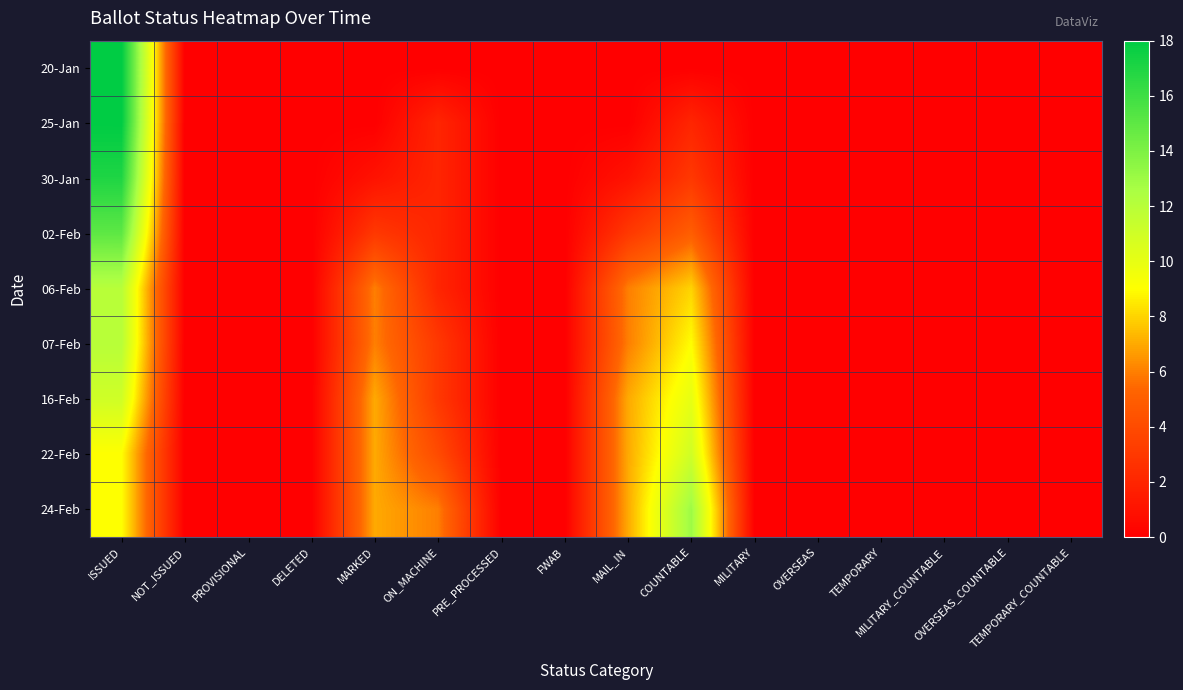

Reading left to right, transcribe all the data shown in this chart.

20-Jan: ISSUED=18	NOT_ISSUED=0	PROVISIONAL=0	DELETED=0	MARKED=0	ON_MACHINE=0	PRE_PROCESSED=0	FWAB=0	MAIL_IN=0	COUNTABLE=0	MILITARY=0	OVERSEAS=0	TEMPORARY=0	MILITARY_COUNTABLE=0	OVERSEAS_COUNTABLE=0	TEMPORARY_COUNTABLE=0
25-Jan: ISSUED=18	NOT_ISSUED=0	PROVISIONAL=0	DELETED=0	MARKED=0	ON_MACHINE=2	PRE_PROCESSED=0	FWAB=0	MAIL_IN=0	COUNTABLE=2	MILITARY=0	OVERSEAS=0	TEMPORARY=0	MILITARY_COUNTABLE=0	OVERSEAS_COUNTABLE=0	TEMPORARY_COUNTABLE=0
30-Jan: ISSUED=17	NOT_ISSUED=0	PROVISIONAL=0	DELETED=0	MARKED=1	ON_MACHINE=2	PRE_PROCESSED=0	FWAB=0	MAIL_IN=1	COUNTABLE=3	MILITARY=0	OVERSEAS=0	TEMPORARY=0	MILITARY_COUNTABLE=0	OVERSEAS_COUNTABLE=0	TEMPORARY_COUNTABLE=0
02-Feb: ISSUED=15	NOT_ISSUED=0	PROVISIONAL=0	DELETED=0	MARKED=3	ON_MACHINE=2	PRE_PROCESSED=0	FWAB=0	MAIL_IN=3	COUNTABLE=5	MILITARY=0	OVERSEAS=0	TEMPORARY=0	MILITARY_COUNTABLE=0	OVERSEAS_COUNTABLE=0	TEMPORARY_COUNTABLE=0
06-Feb: ISSUED=12	NOT_ISSUED=0	PROVISIONAL=0	DELETED=0	MARKED=6	ON_MACHINE=2	PRE_PROCESSED=0	FWAB=0	MAIL_IN=6	COUNTABLE=8	MILITARY=0	OVERSEAS=0	TEMPORARY=0	MILITARY_COUNTABLE=0	OVERSEAS_COUNTABLE=0	TEMPORARY_COUNTABLE=0
07-Feb: ISSUED=12	NOT_ISSUED=0	PROVISIONAL=0	DELETED=0	MARKED=6	ON_MACHINE=3	PRE_PROCESSED=0	FWAB=0	MAIL_IN=6	COUNTABLE=9	MILITARY=0	OVERSEAS=0	TEMPORARY=0	MILITARY_COUNTABLE=0	OVERSEAS_COUNTABLE=0	TEMPORARY_COUNTABLE=0
16-Feb: ISSUED=11	NOT_ISSUED=0	PROVISIONAL=0	DELETED=0	MARKED=7	ON_MACHINE=3	PRE_PROCESSED=0	FWAB=0	MAIL_IN=7	COUNTABLE=10	MILITARY=0	OVERSEAS=0	TEMPORARY=0	MILITARY_COUNTABLE=0	OVERSEAS_COUNTABLE=0	TEMPORARY_COUNTABLE=0
22-Feb: ISSUED=9	NOT_ISSUED=0	PROVISIONAL=0	DELETED=0	MARKED=7	ON_MACHINE=4	PRE_PROCESSED=0	FWAB=0	MAIL_IN=7	COUNTABLE=11	MILITARY=0	OVERSEAS=0	TEMPORARY=0	MILITARY_COUNTABLE=0	OVERSEAS_COUNTABLE=0	TEMPORARY_COUNTABLE=0
24-Feb: ISSUED=9	NOT_ISSUED=0	PROVISIONAL=0	DELETED=0	MARKED=7	ON_MACHINE=6	PRE_PROCESSED=0	FWAB=0	MAIL_IN=7	COUNTABLE=13	MILITARY=0	OVERSEAS=0	TEMPORARY=0	MILITARY_COUNTABLE=0	OVERSEAS_COUNTABLE=0	TEMPORARY_COUNTABLE=0